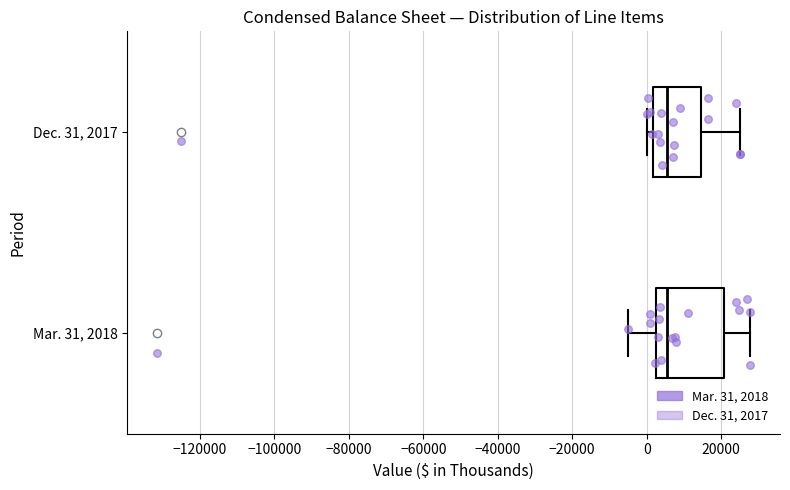

Reading bottom to top, read every box against the x-axis: the position of its median line, the range the box covers, and the ends of its whiskers. The values are not printed on the chart, so give them approximately, as read against the axis.

Mar. 31, 2018: median 6000, box 2000 to 20000, whiskers -4000 to 28000
Dec. 31, 2017: median 6000, box 2000 to 14000, whiskers 0 to 26000